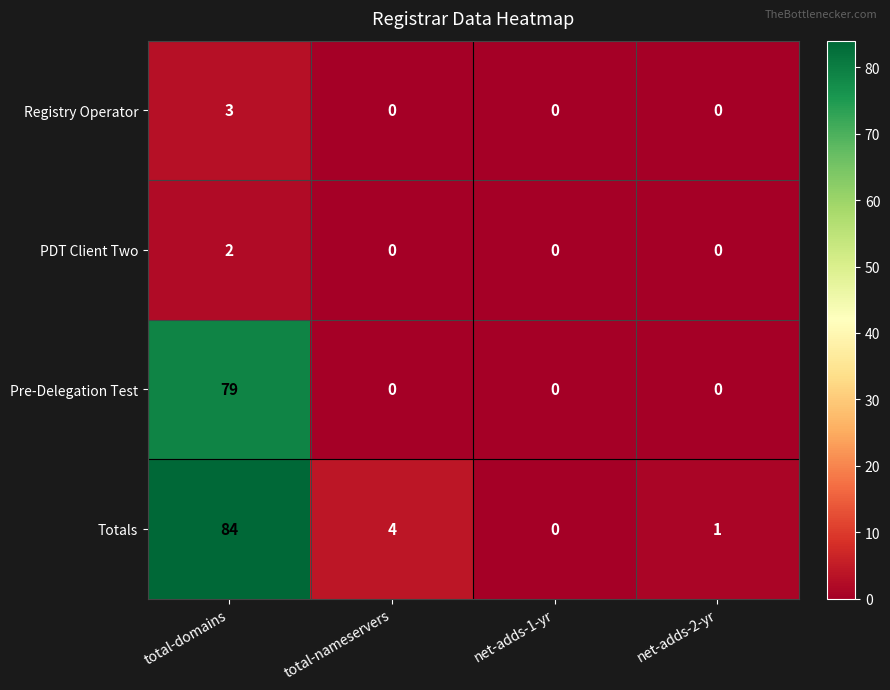

At which category is the sum across all series the highest?

total-domains